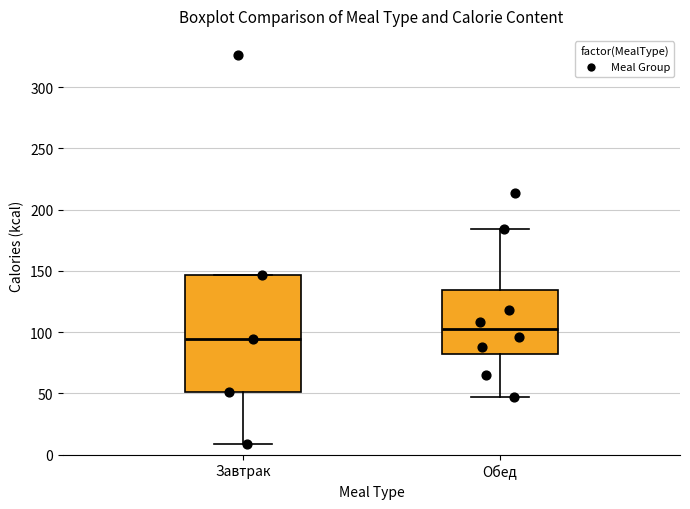

Comparing the boxes themselves (not the whiskers), which one is the tallest?

Завтрак